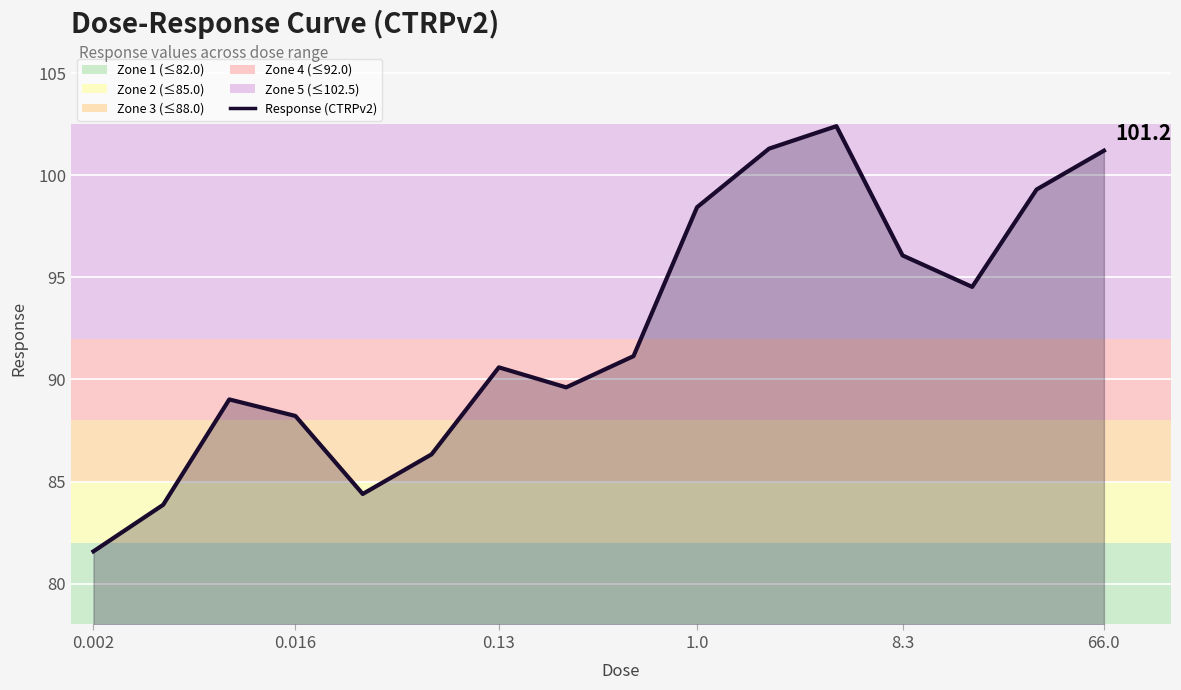

What is the smallest value displayed?

81.6